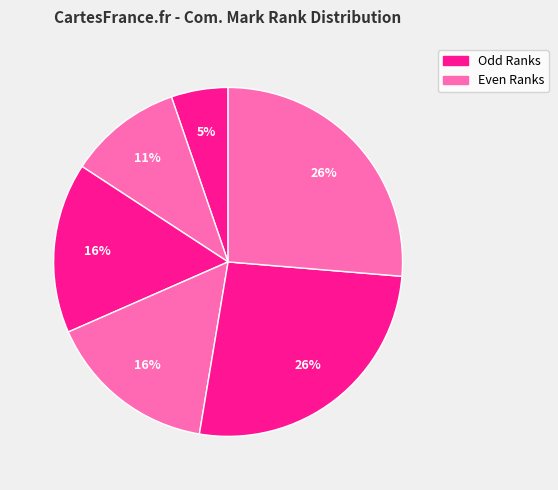

Count the number of slices in the pie.

6